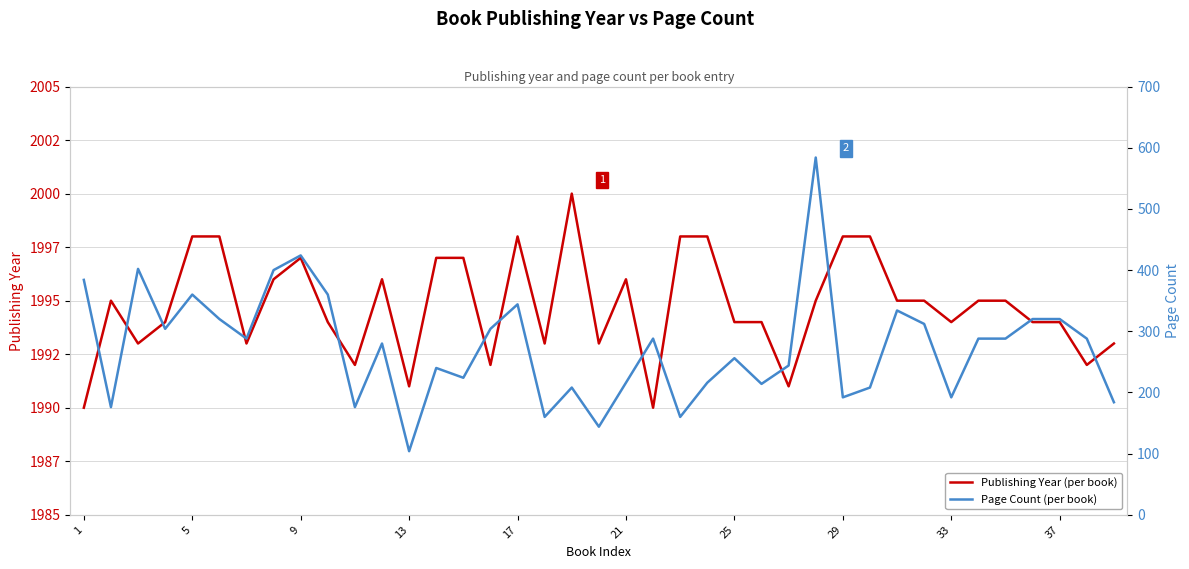

At which category does Publishing Year reach its first local peak?

5